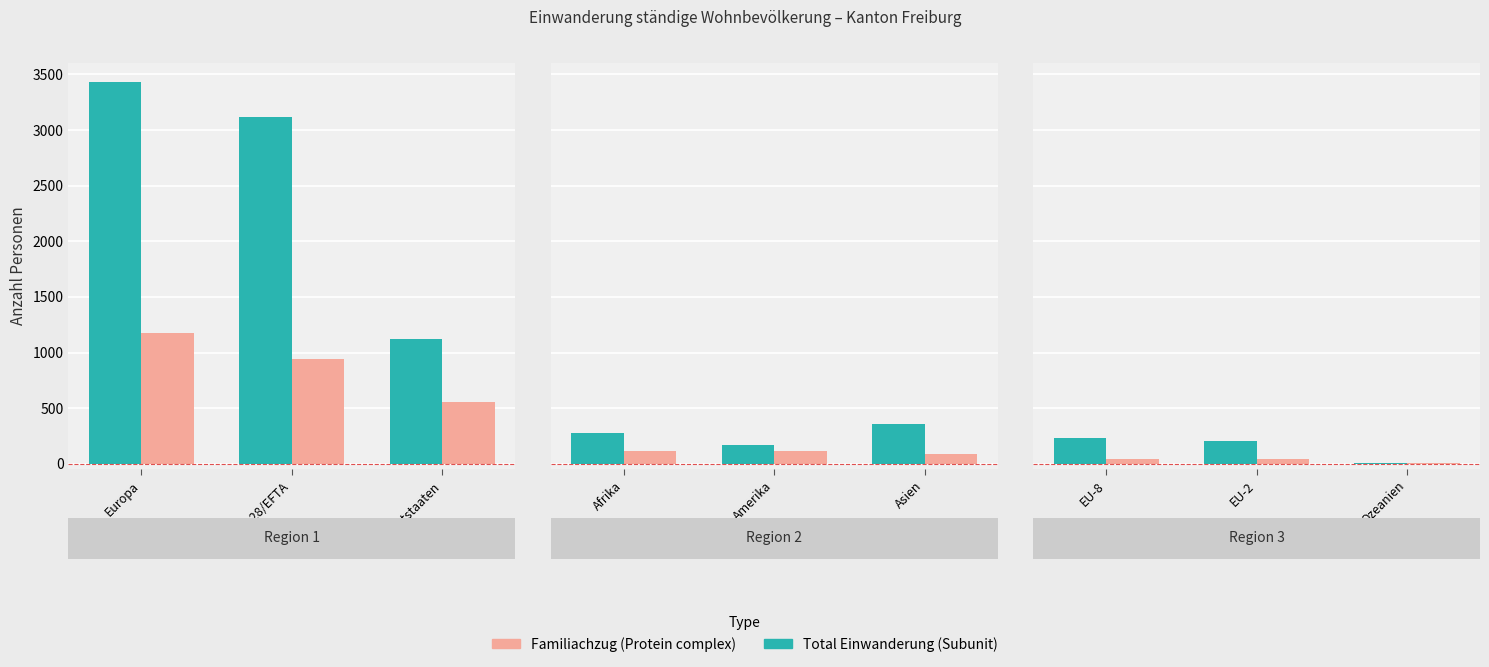

Which has a higher value, Drittstaaten or Europa?

Europa